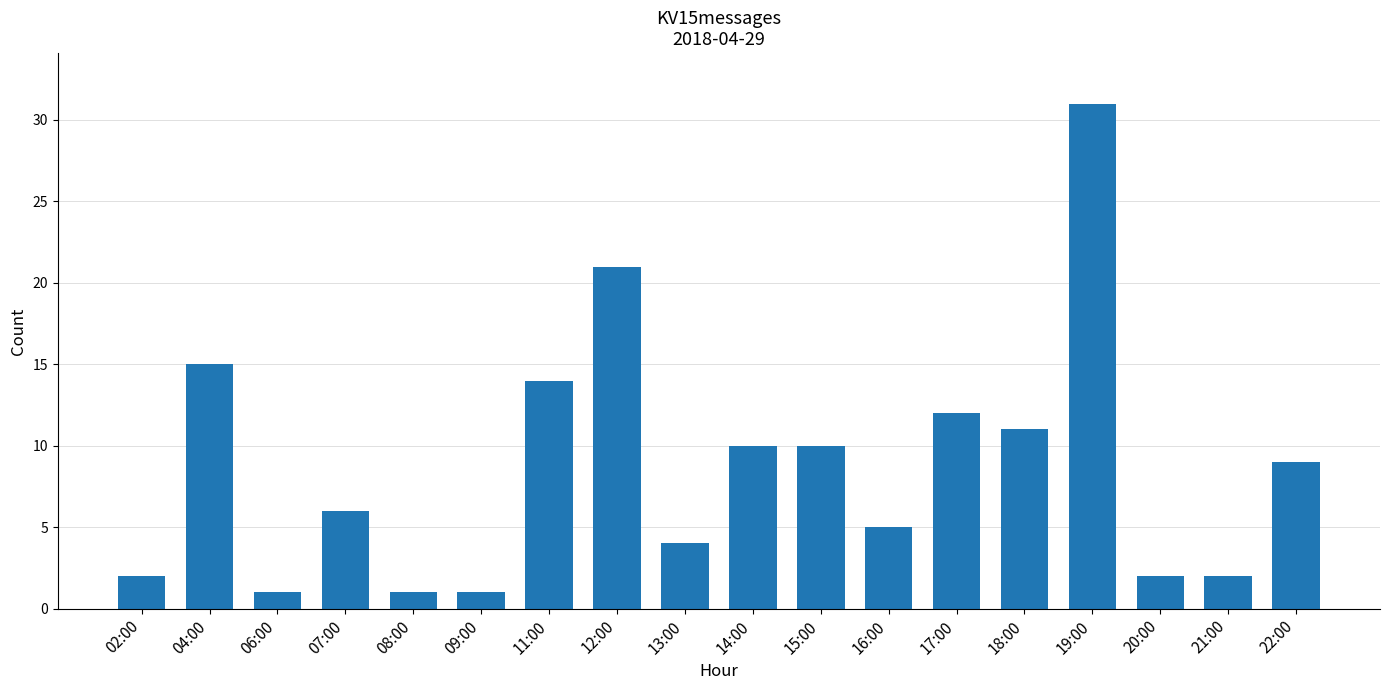

Where is the data nearest to the value 16?

04:00